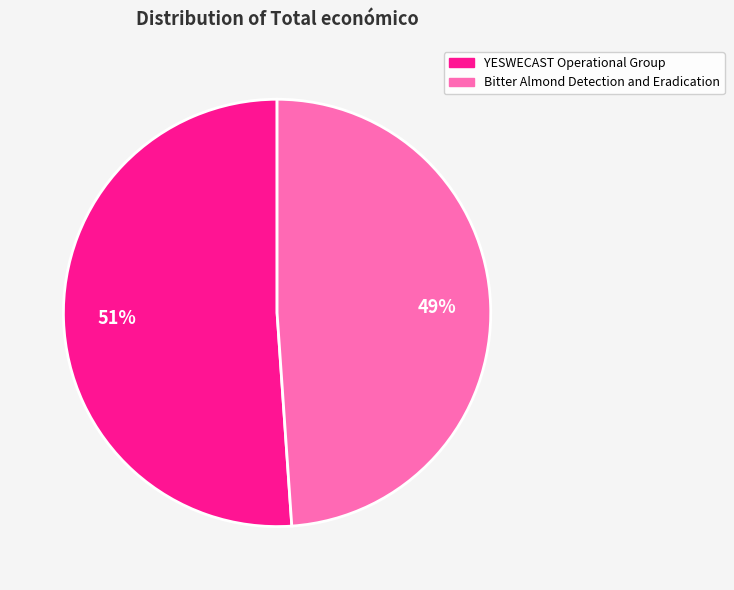

How many slices are in this pie chart?

2